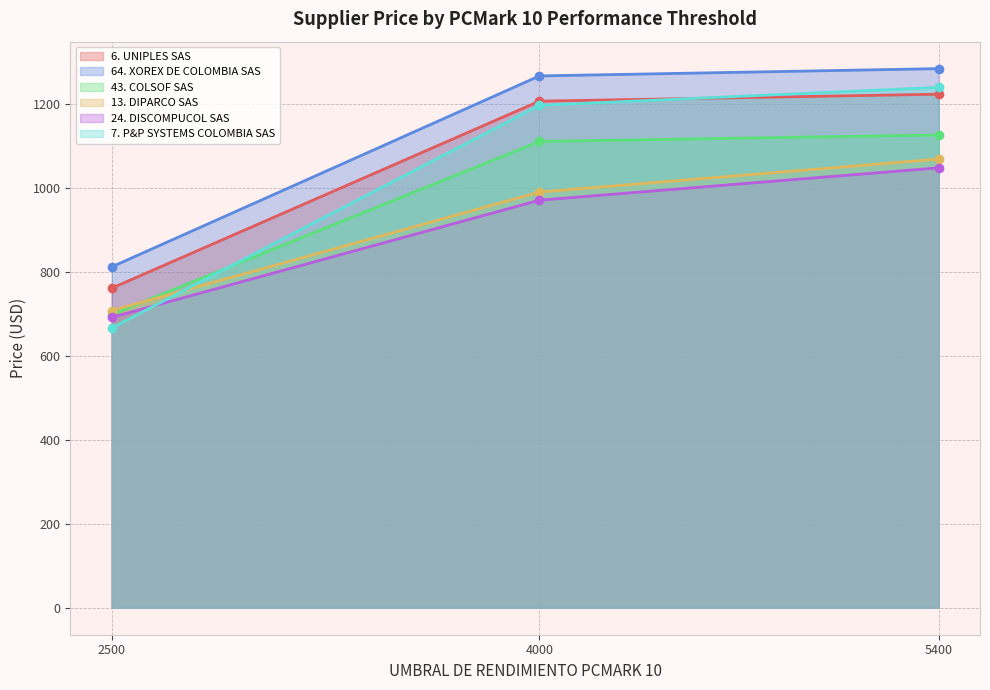

True or false: 13. DIPARCO SAS and 64. XOREX DE COLOMBIA SAS cross at least once.

False